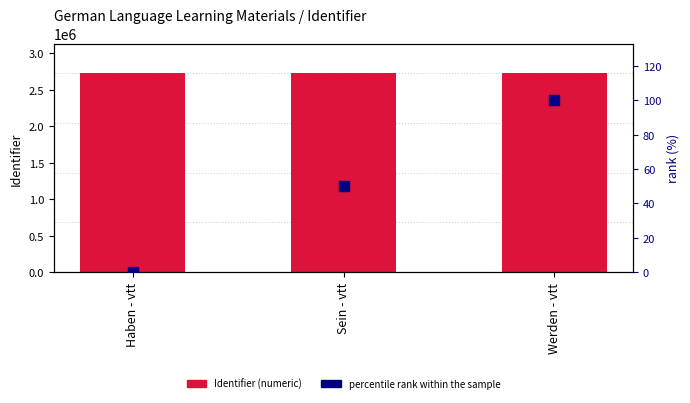

Which series has the largest Y range (max minus min)?

percentile rank within the sample